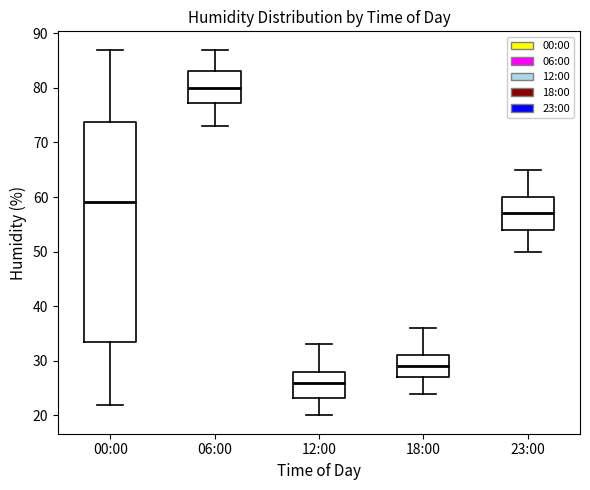

Where does the upper whisker of the box for 12:00 end on the y-axis? The values are not printed on the chart, so give them approximately, as read against the axis.

33